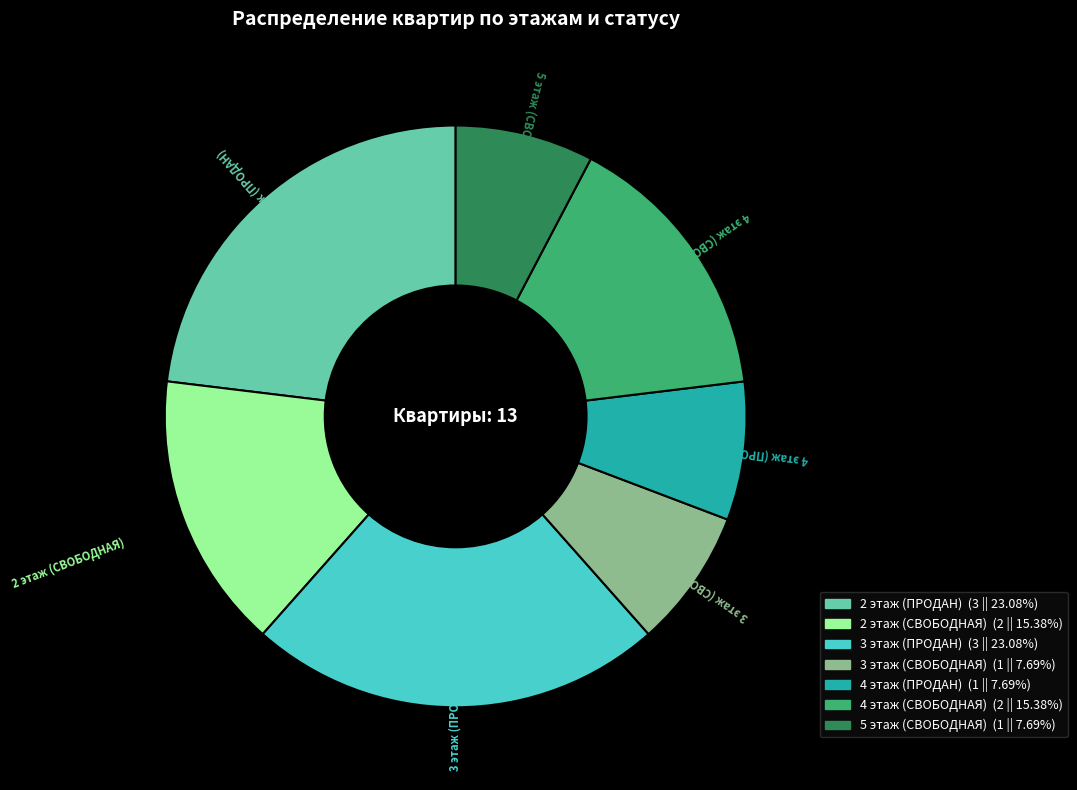

Is there a majority slice in this chart?

No